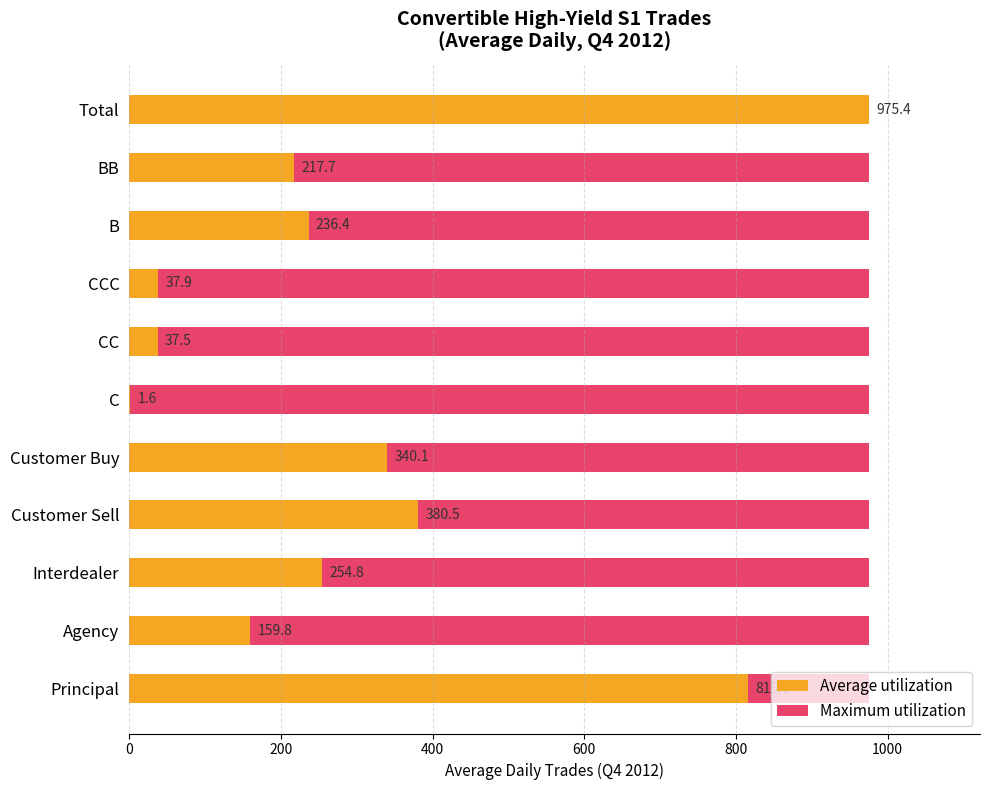

Is it true that Average utilization equals 345.3 at BB?

False